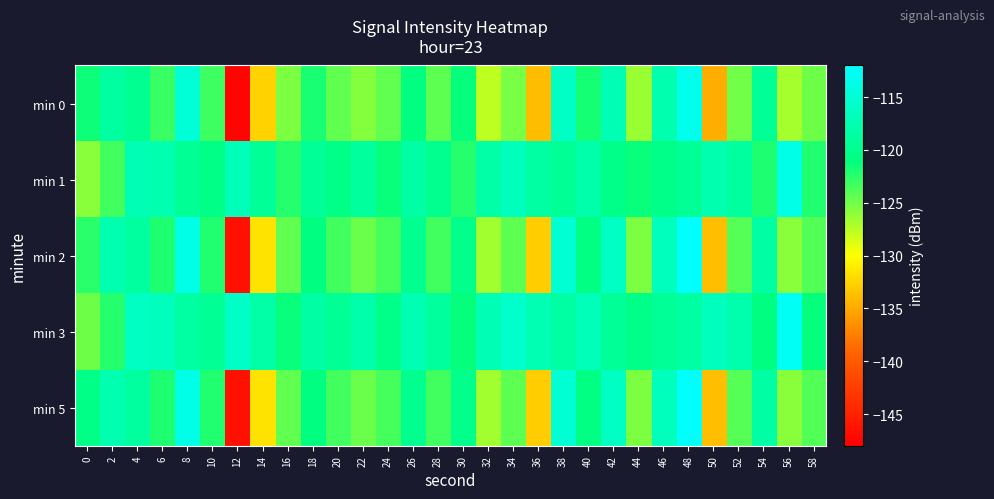

Rank the series at 58 from highest to lowest value.

min 3, min 1, min 2, min 5, min 0